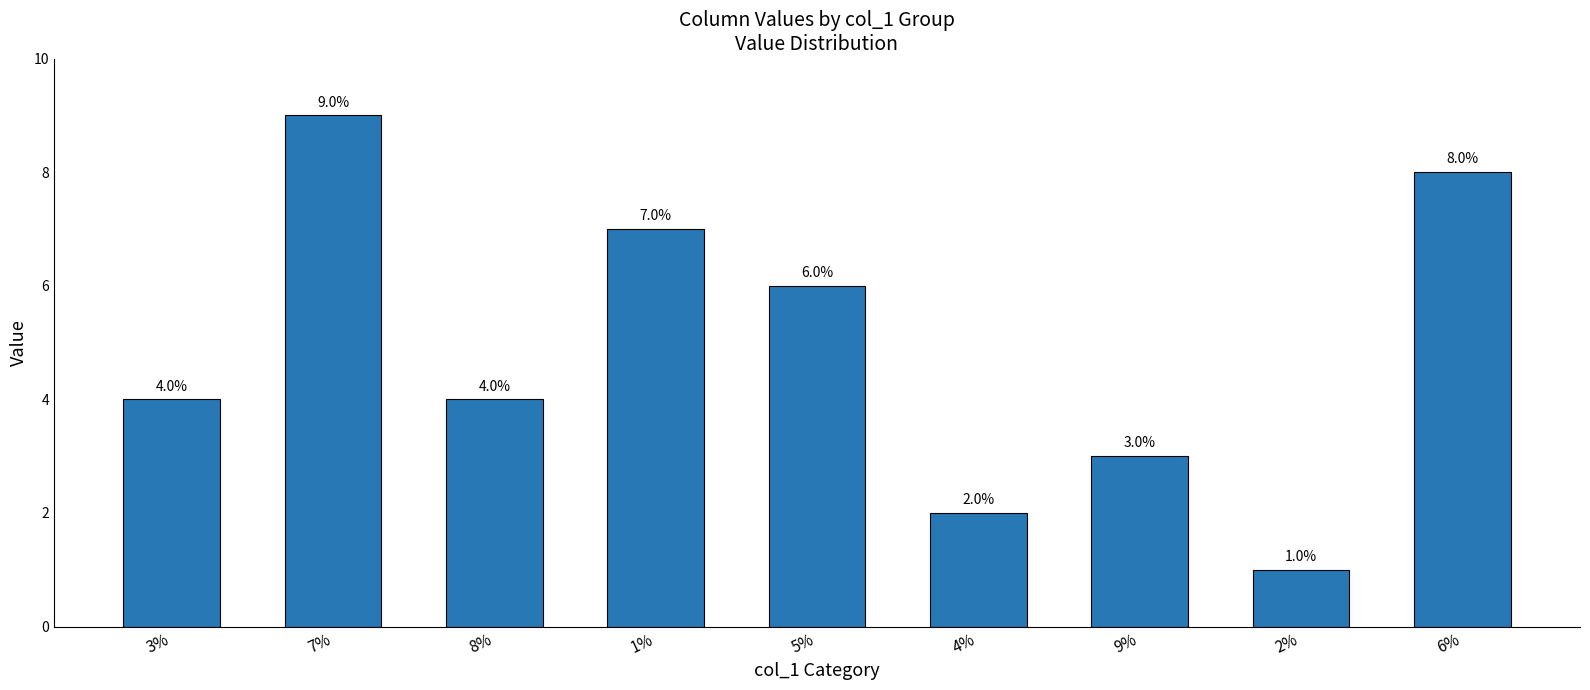

Count the values in the range 3 to 7.

5